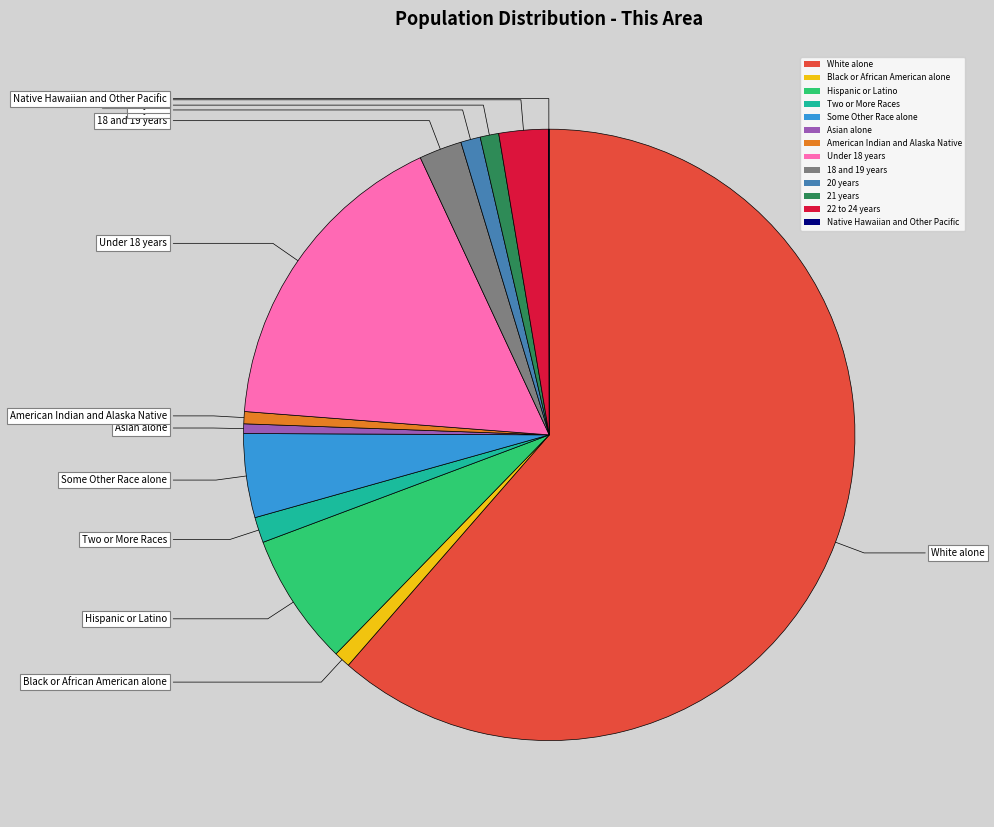

Is the sum of Under 18 years and 20 years greater than half?

No